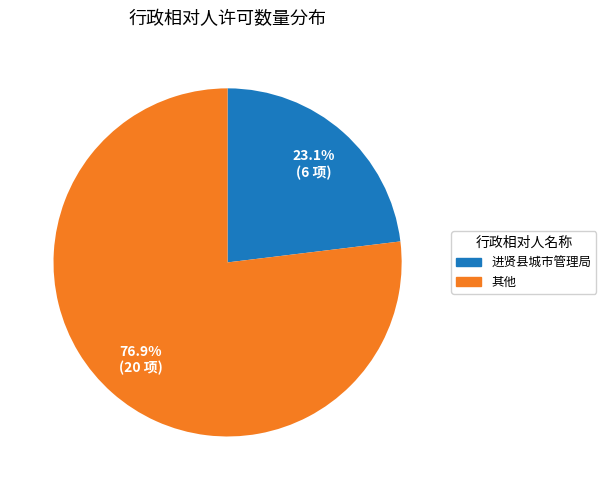

Is there a majority slice in this chart?

Yes